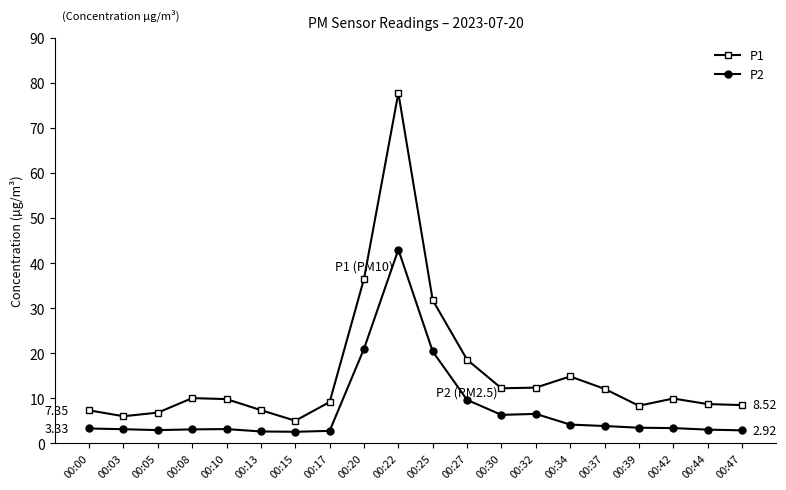

List the series in order of their overall mean, lowest first.

P2, P1